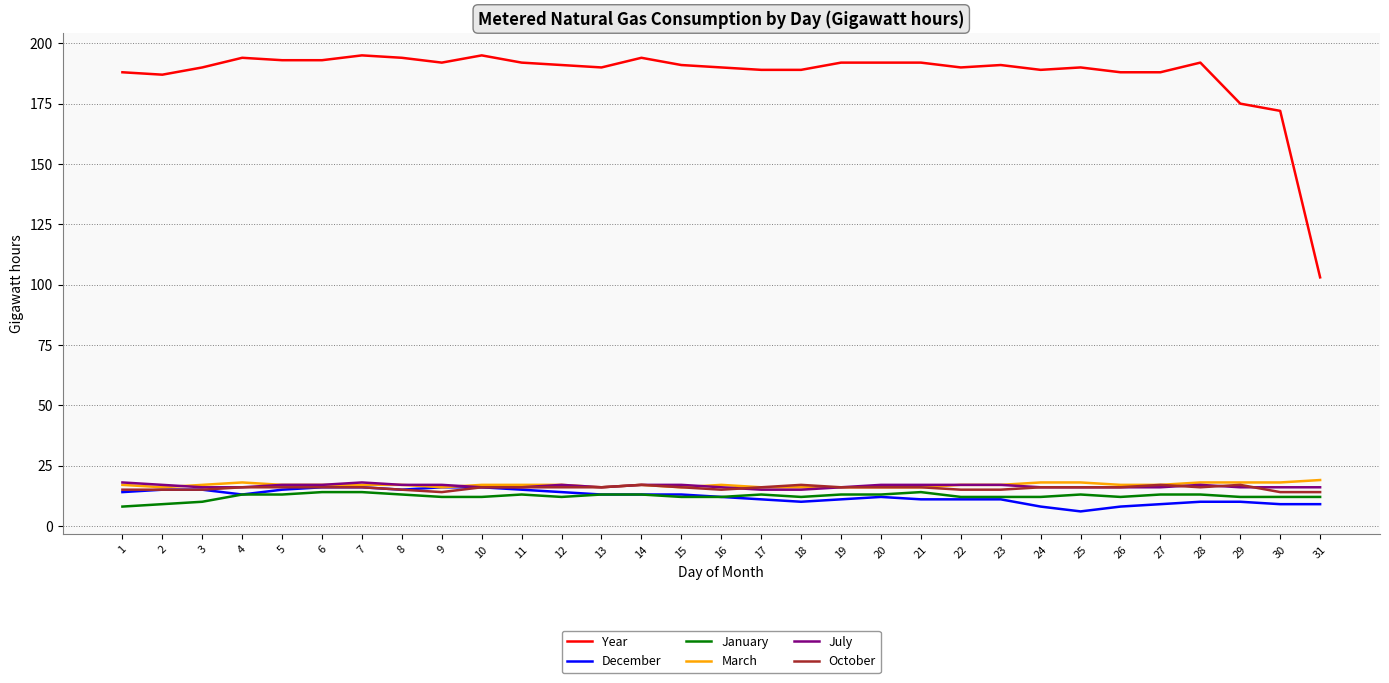

What is the difference between the highest and lowest values at 24?

181